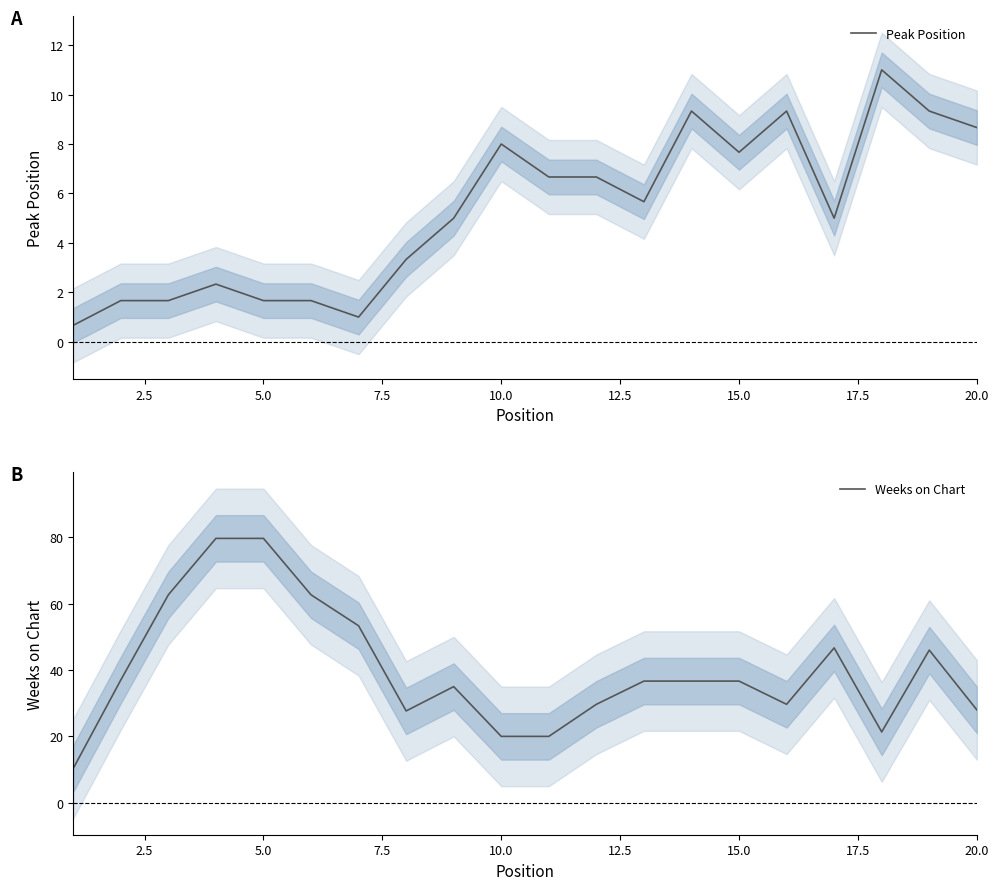

How many interior local peaks does the Weeks on Chart series have?

3